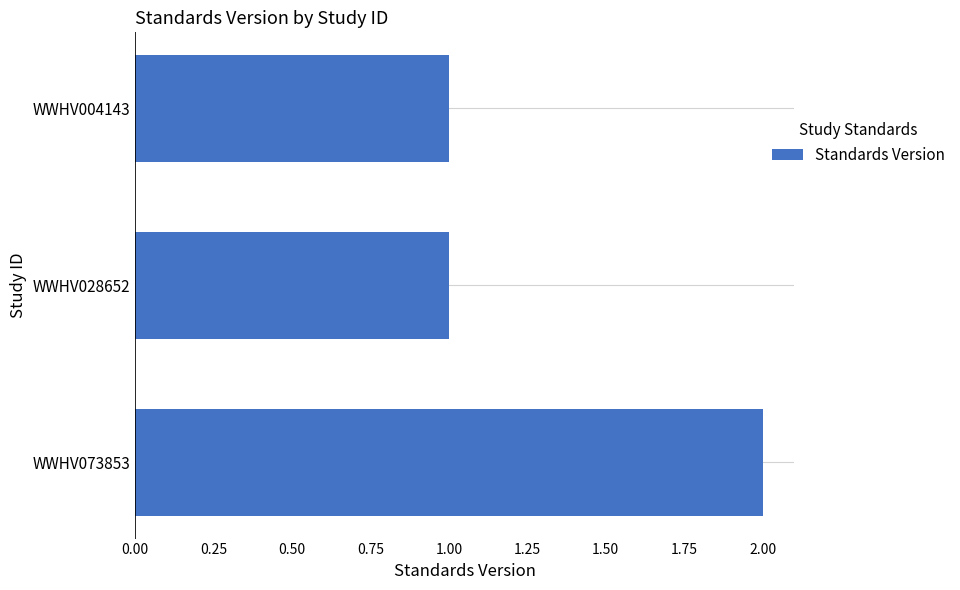

The chart shows a value of 2 at WWHV073853. True or false?

True